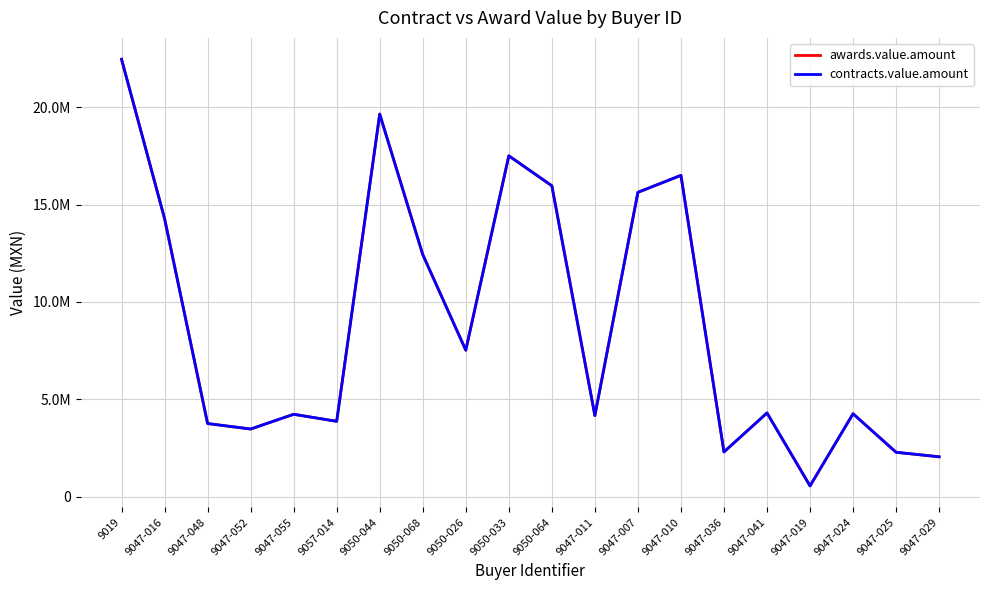

Read the awards.value.amount value at 9047-029.

2044589.5